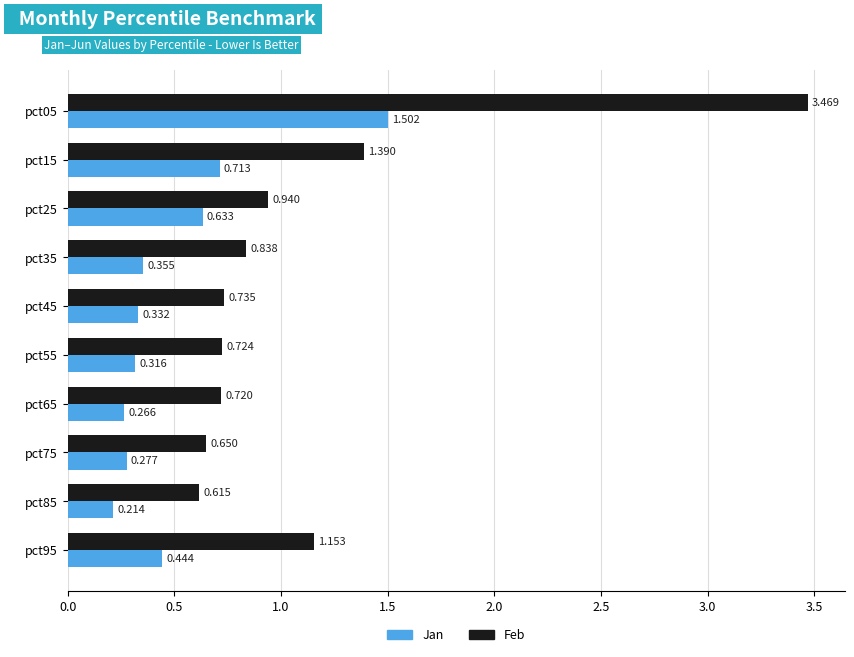

Which series changed the most between pct55 and pct65?

Jan